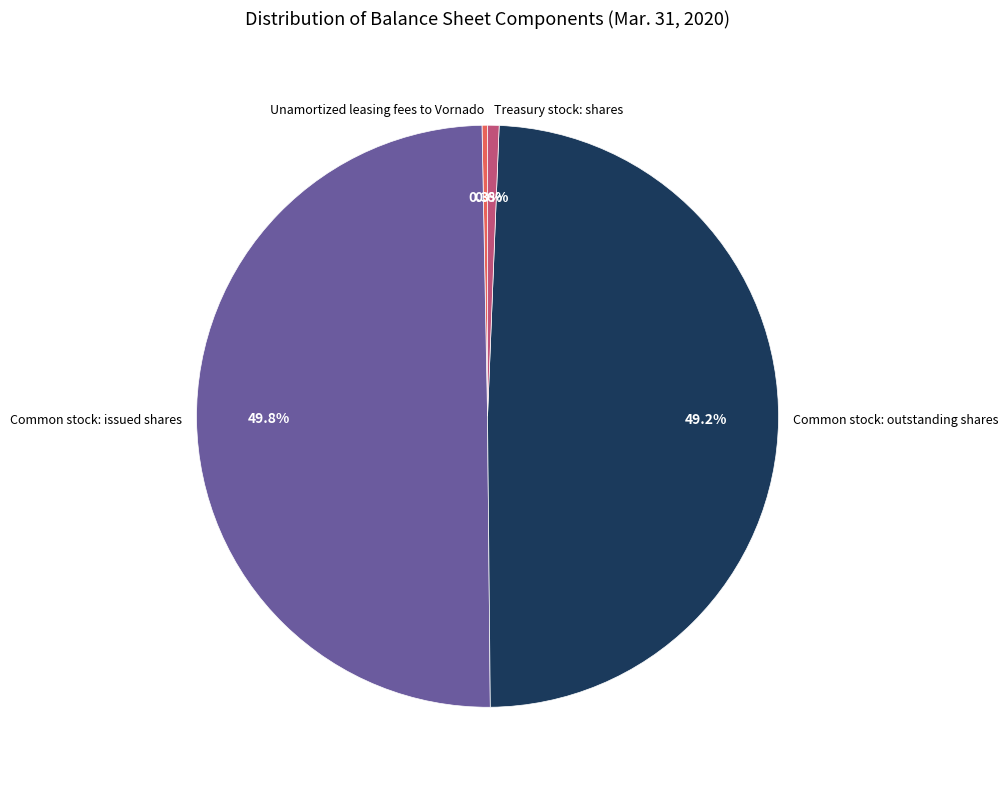

The Treasury stock: shares slice represents 1% of the pie. True or false?

True